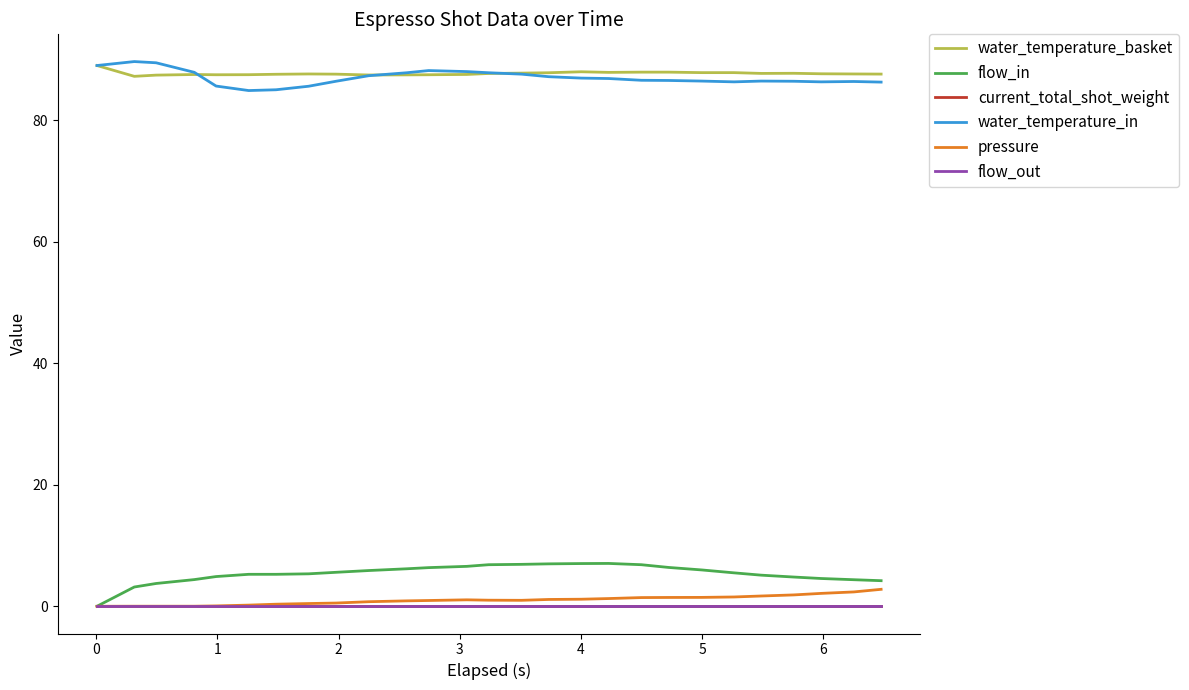

How many interior local peaks does the pressure series have?

1